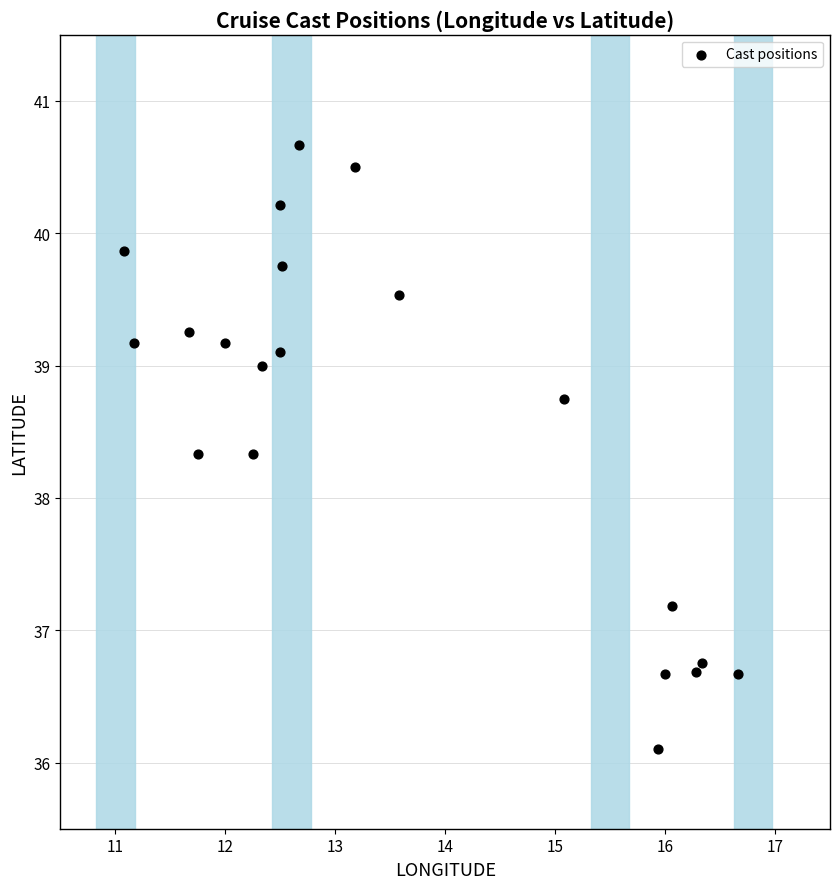

What is the range of Y values (max minus min)?

4.6